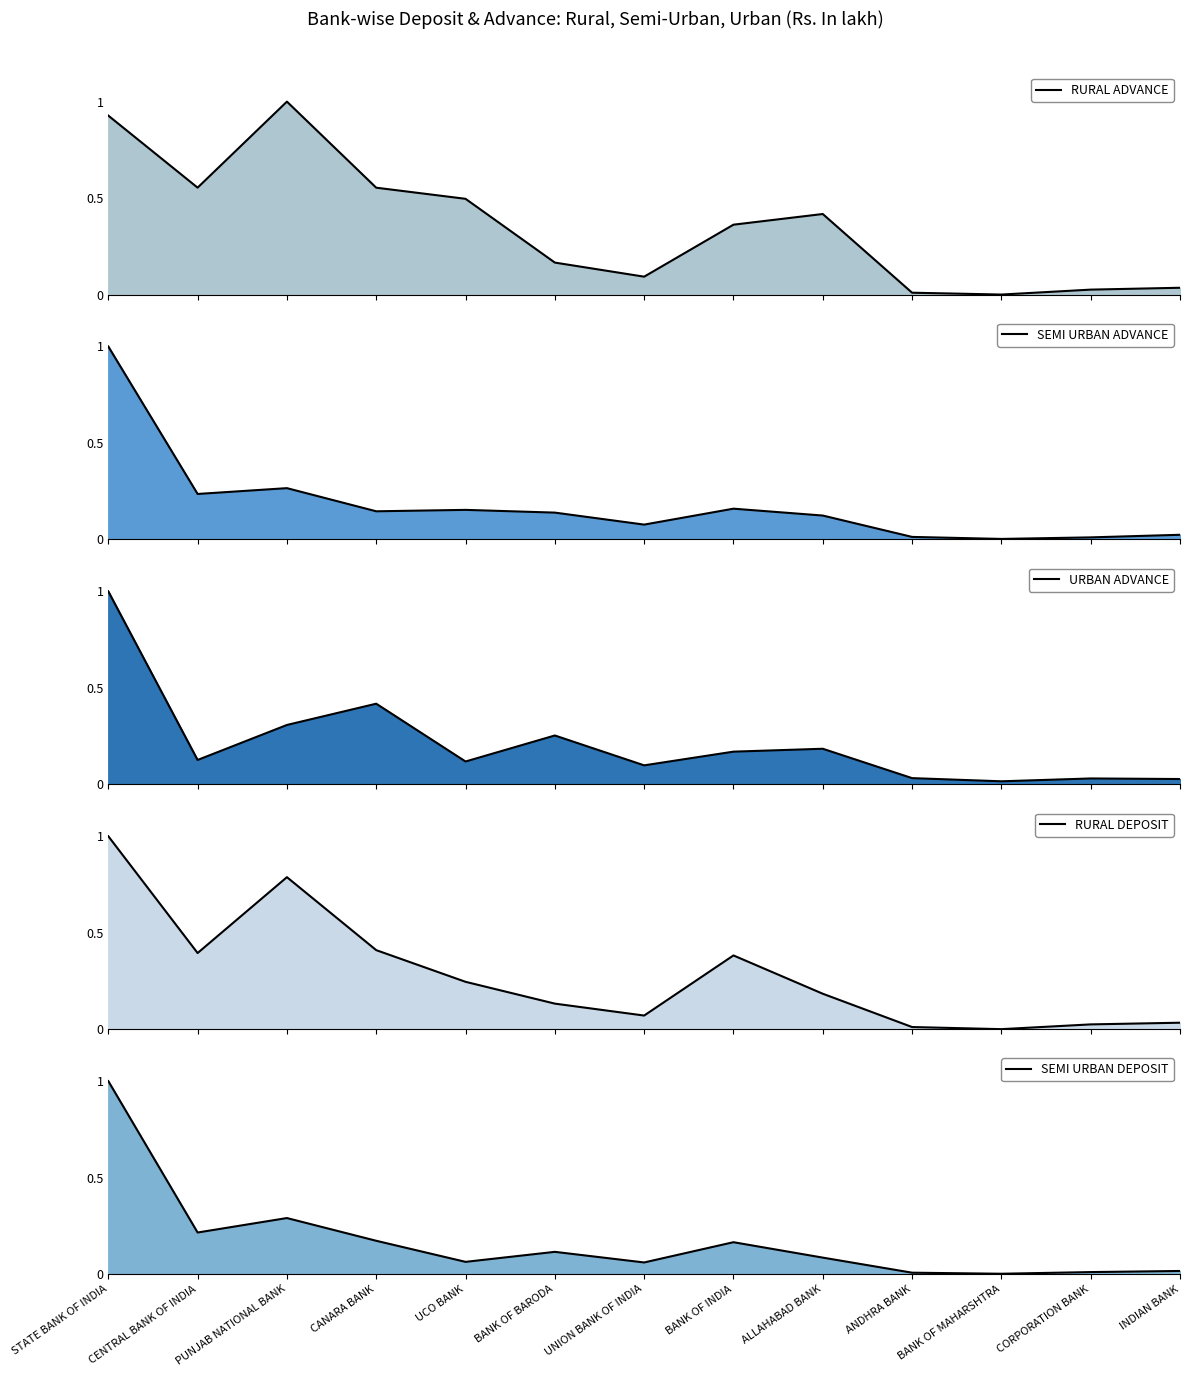

What is the sum of all SEMI URBAN ADVANCE values?

2.3